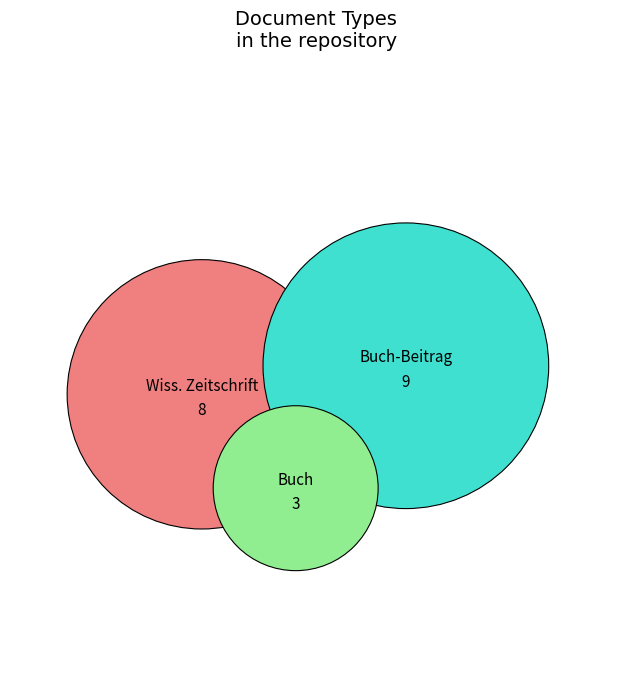

What is the largest slice in the pie chart?

Beitrag in einem Buch